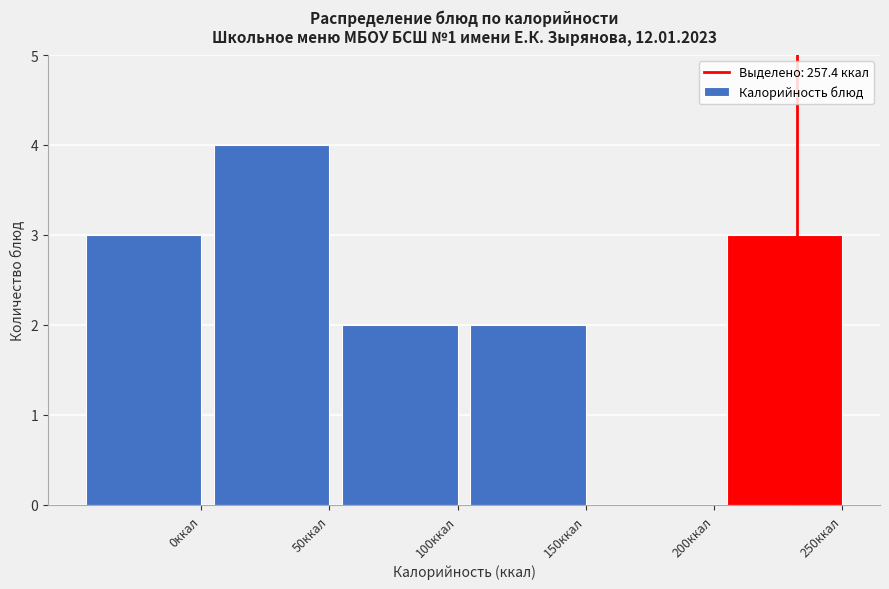

Reading left to right, extract all data points from this chart.

0ккал=3	50ккал=4	100ккал=2	150ккал=2	200ккал=0	250ккал=3